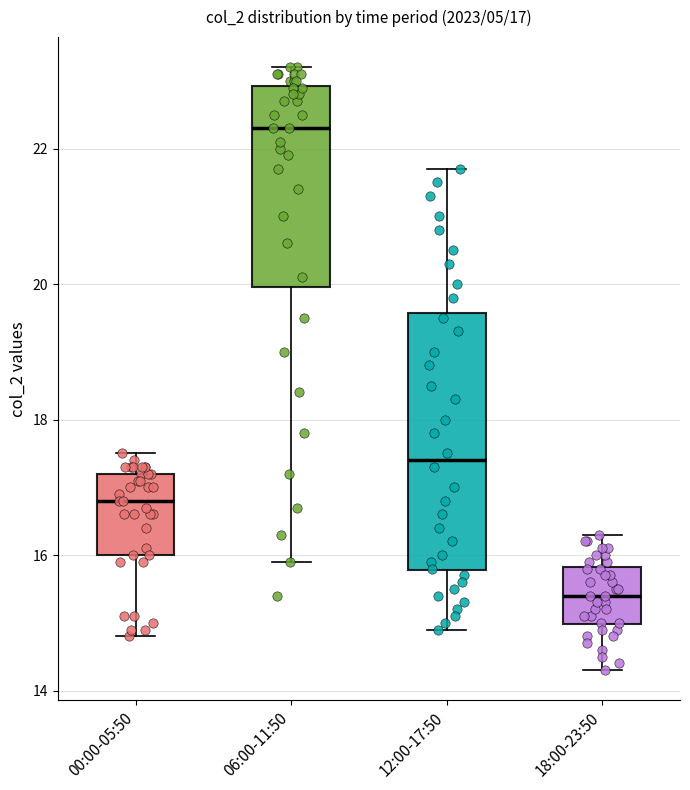

Which box has the lowest median line?

18:00-23:50